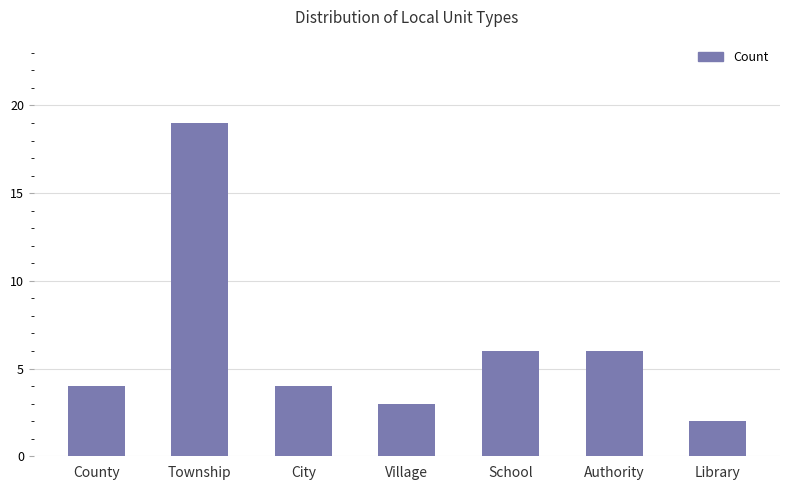

What is the maximum value shown in the chart?

19